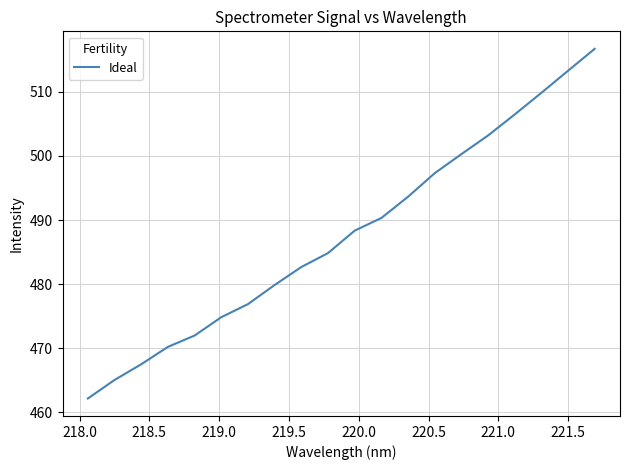

What is the smallest value displayed?

462.2